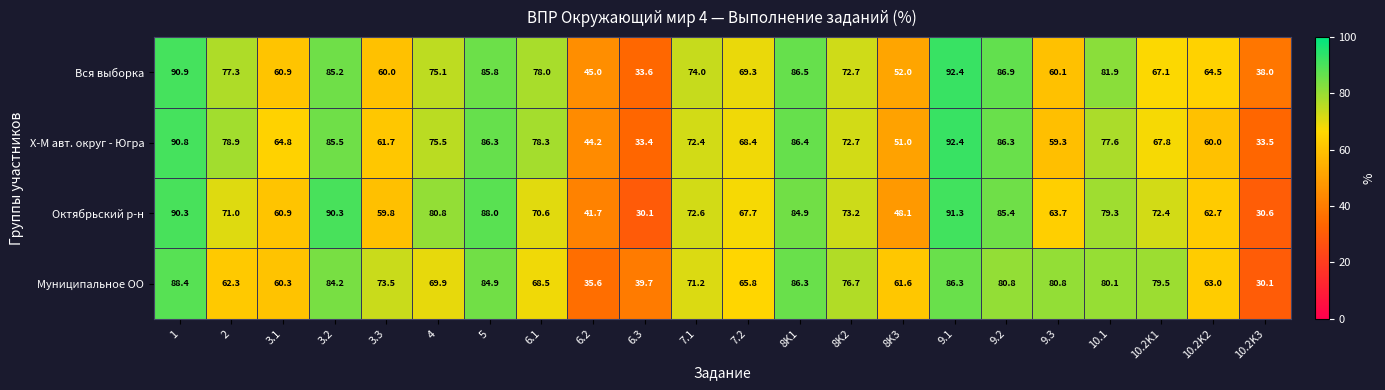

What is the average value of the Муниципальное ОО series?

69.5